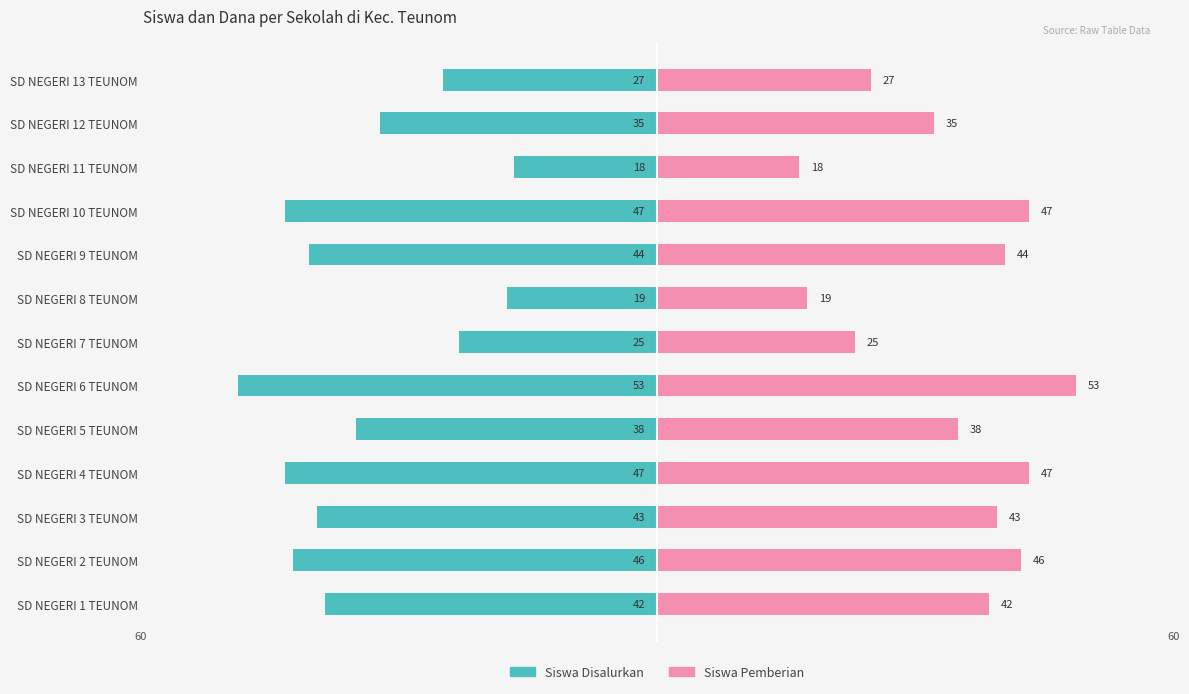

What is the difference between the maximum and second lowest values in the Siswa Pemberian series?

34